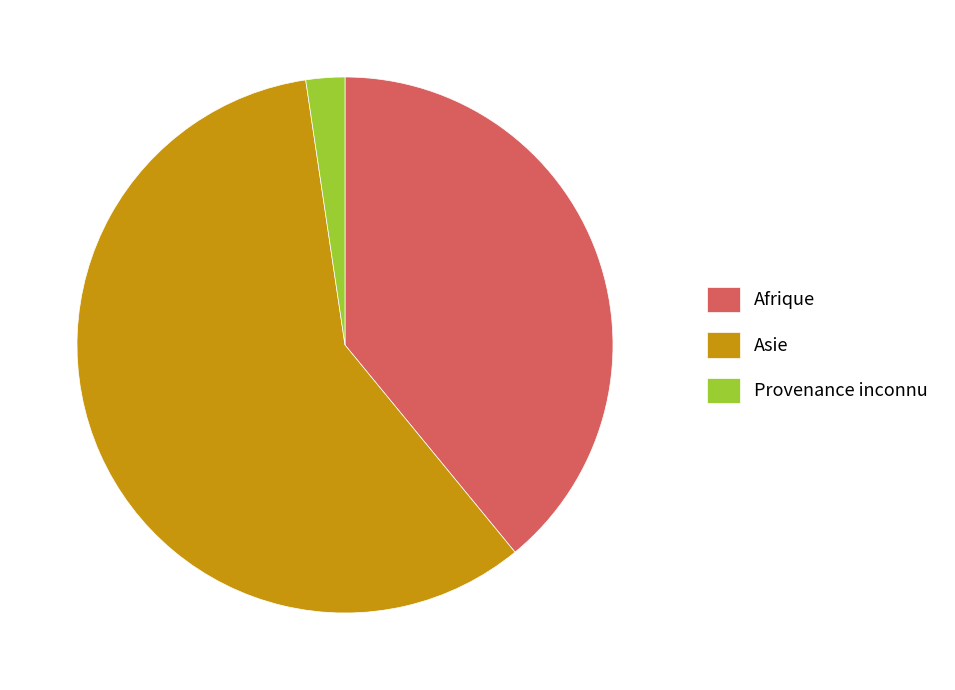

Is there a majority slice in this chart?

Yes